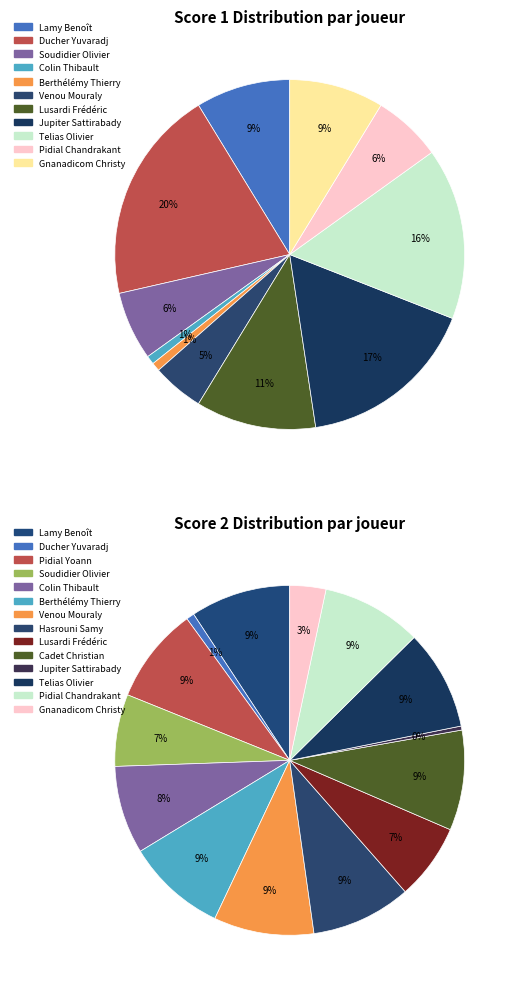

Is there a majority slice in this chart?

No